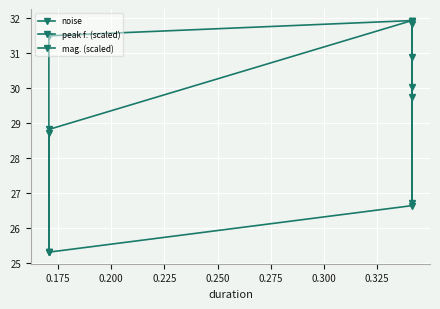

How many interior local peaks does the mag. (scaled) series have?

1